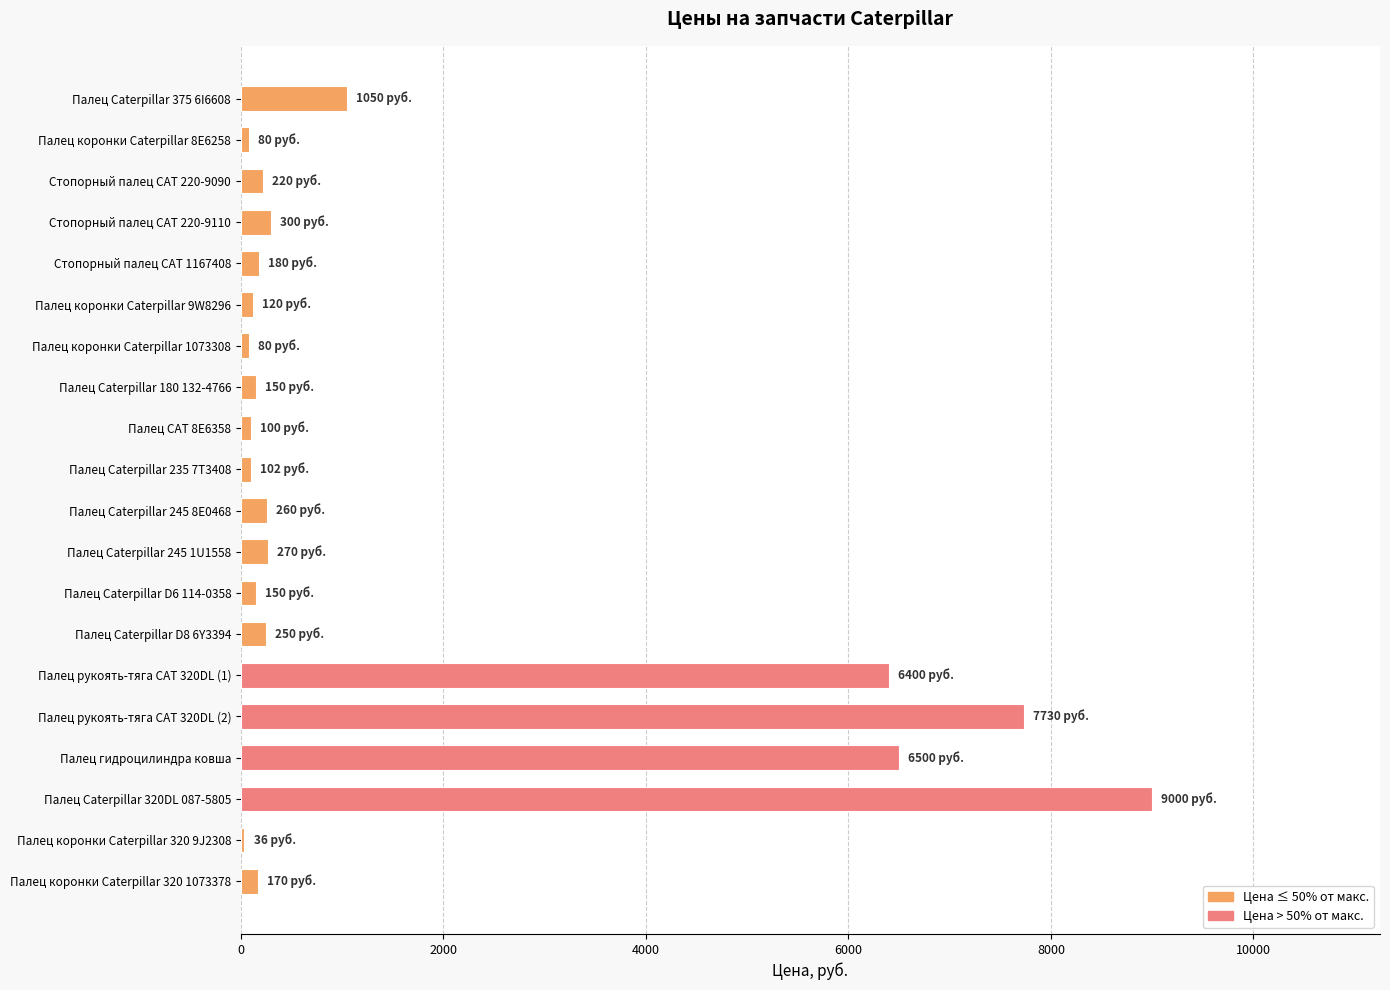

What is the difference between the maximum and minimum values?

8964